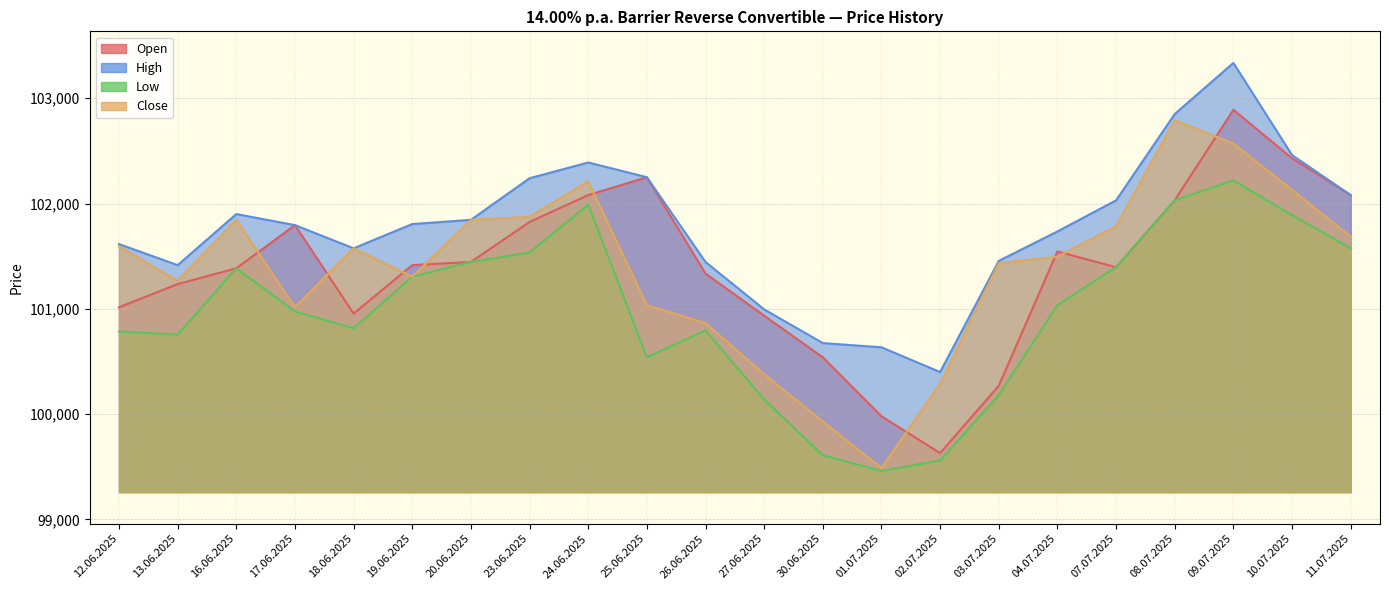

Which series has the widest spread of values?

Close